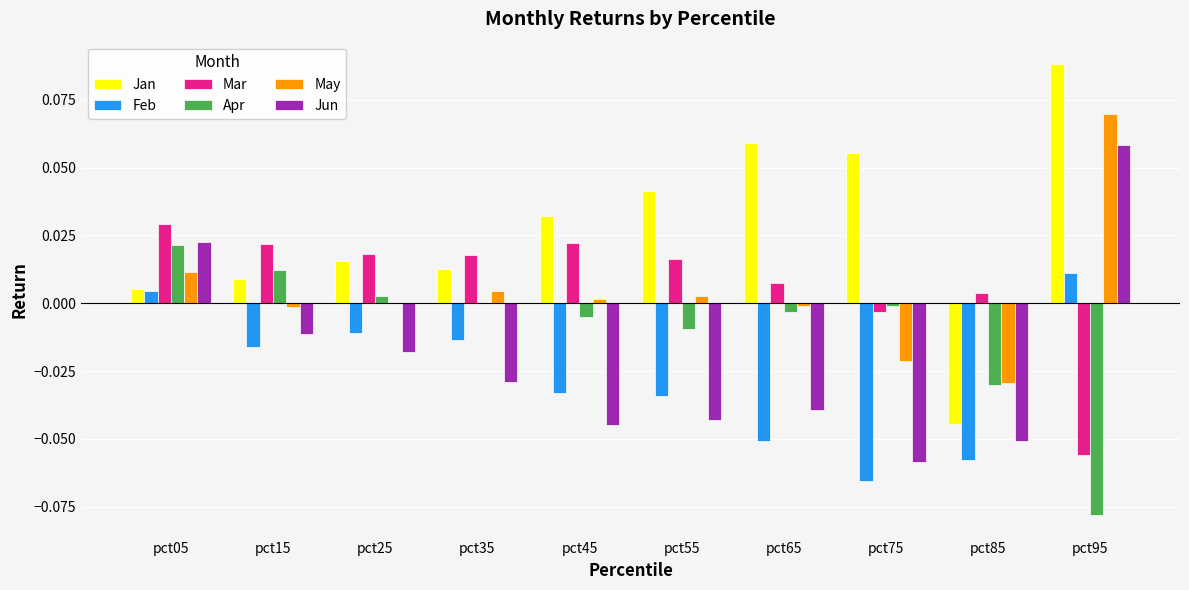

Count the number of data series in this chart.

6